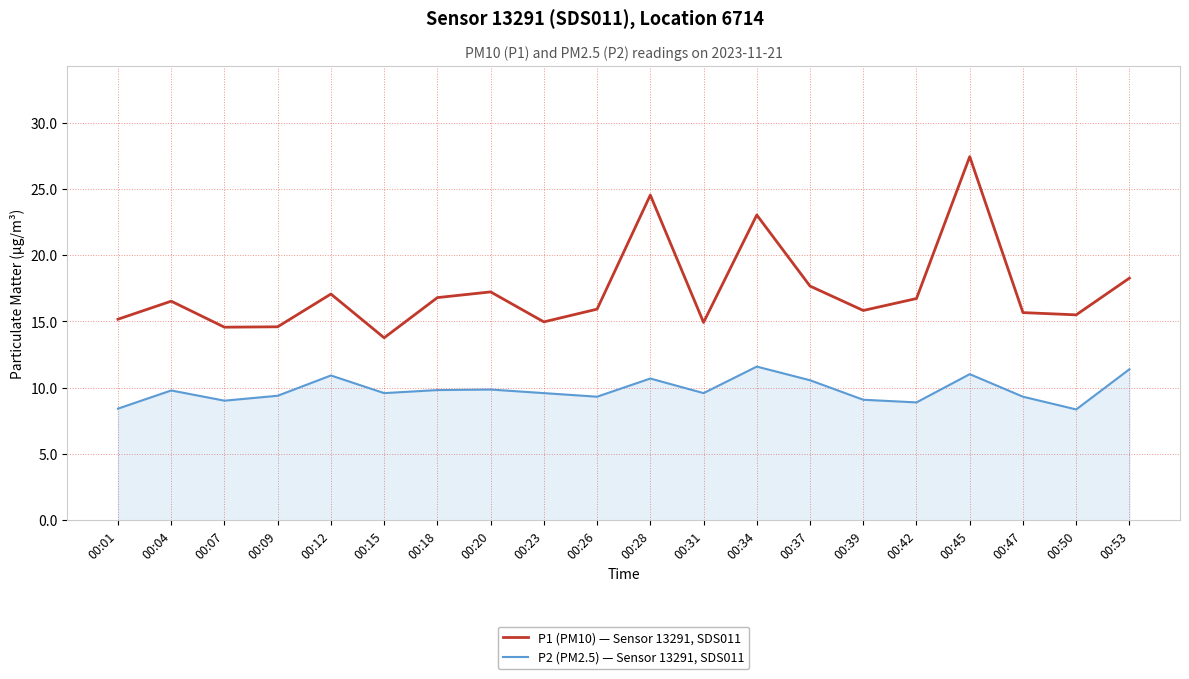

At which label does P1 (PM10) — Sensor 13291, SDS011 reach its peak?

00:45